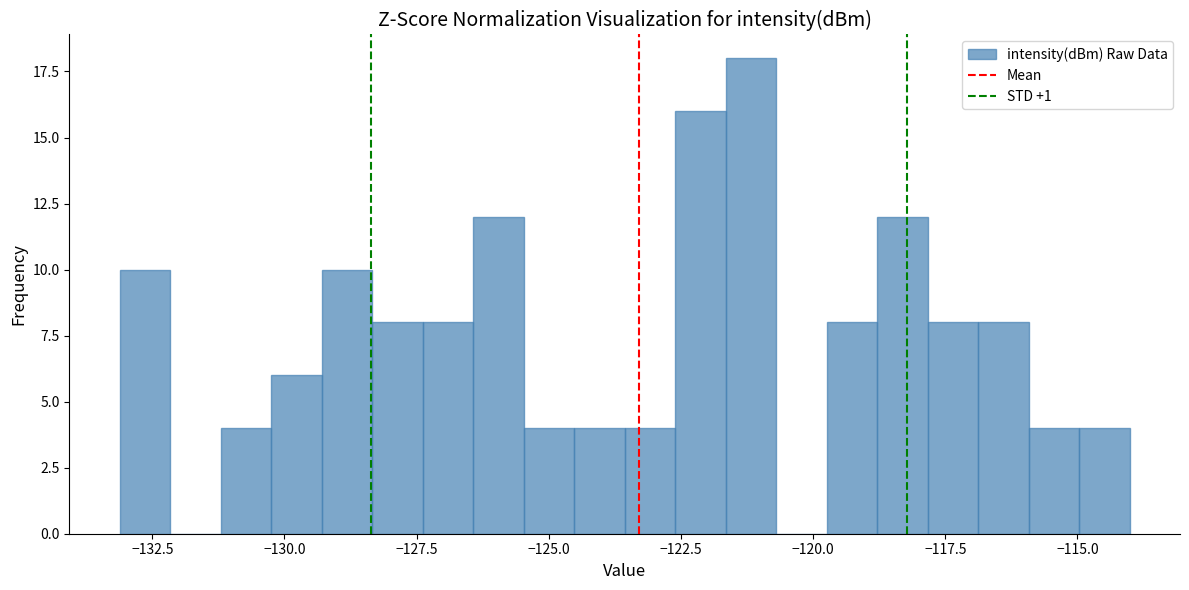

Read against the x-axis, roughly where is the centre of the tallest bar?

-121.0